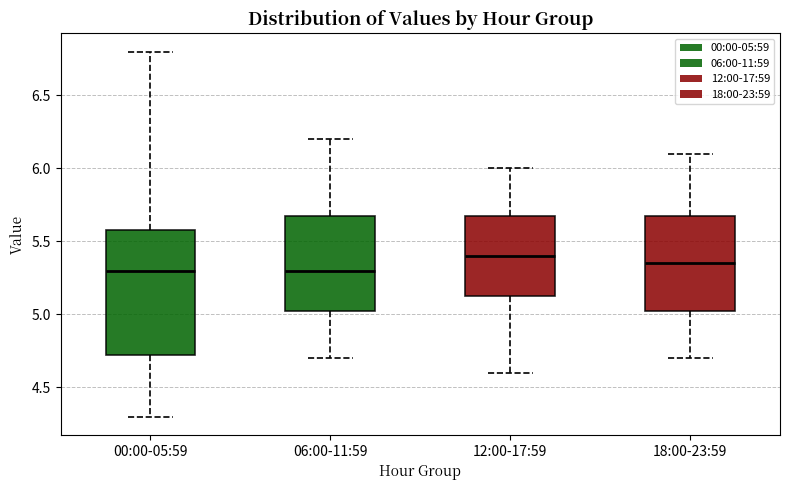

Which box is the tallest, from its lower edge to its upper edge?

00:00-05:59